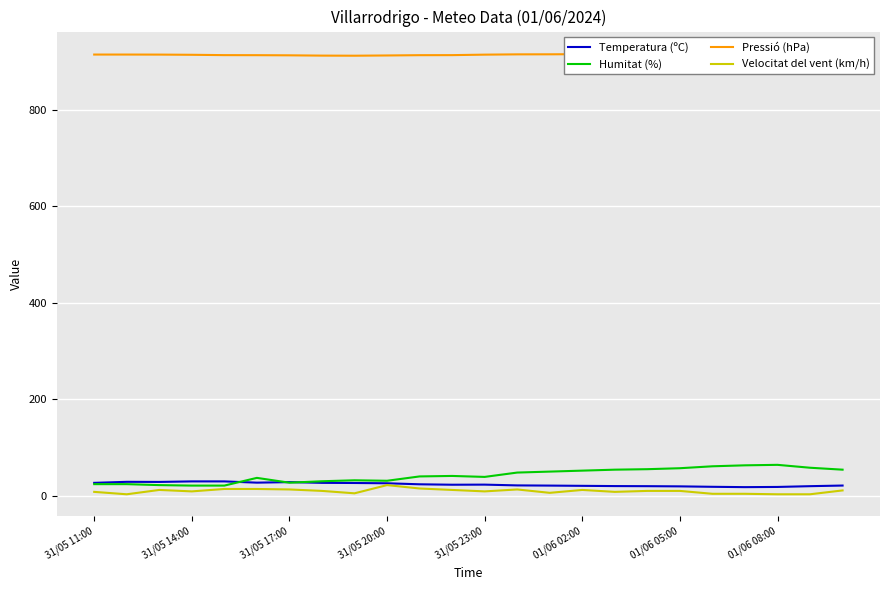

True or false: Pressió (hPa) and Temperatura (ºC) intersect in this chart.

False